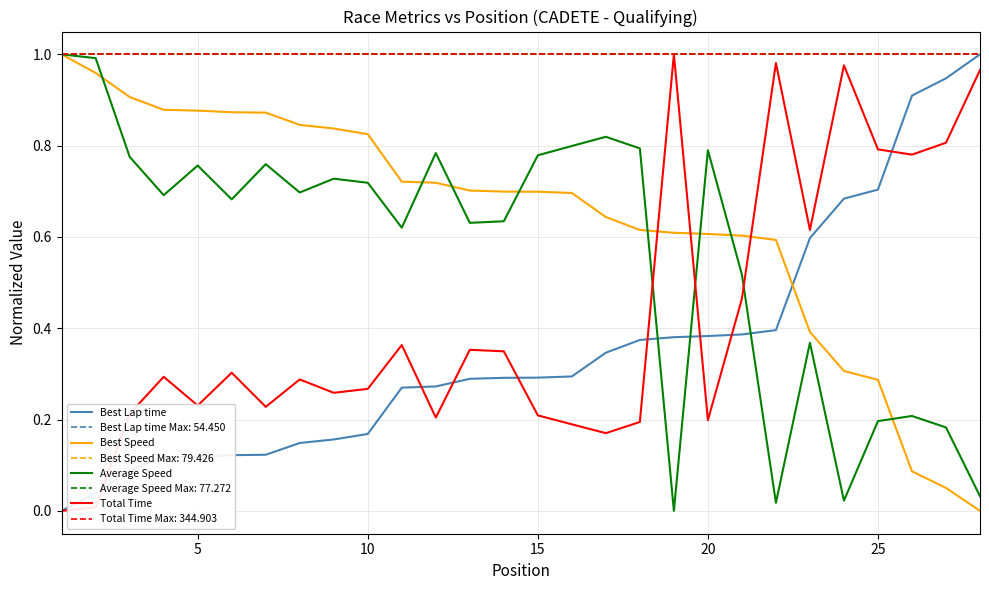

True or false: Total Time and Average Speed intersect in this chart.

True